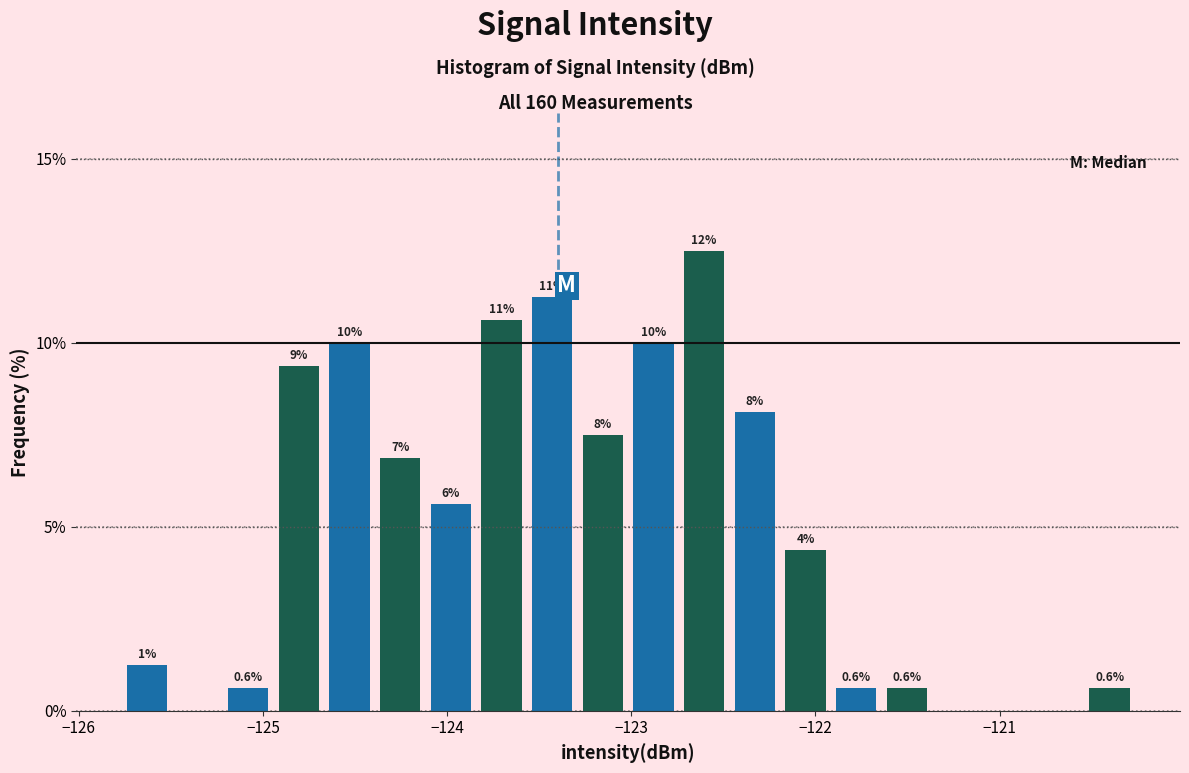

Around what value on the x-axis is the tallest bar? Give the approximate position of its centre, as read against the axis.

-122.6